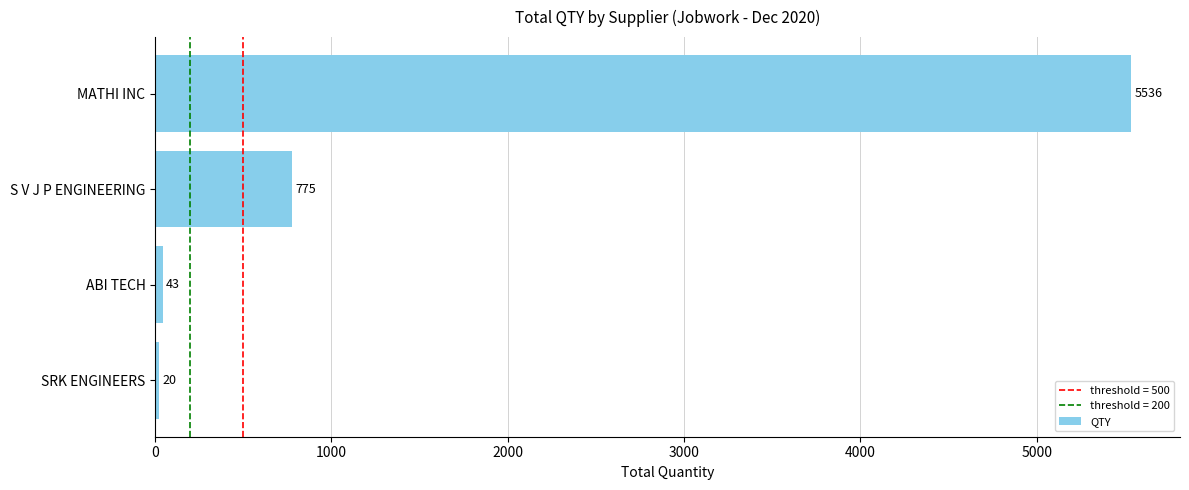

List the labels in order of value, smallest first.

SRK ENGINEERS, ABI TECH, S V J P ENGINEERING, MATHI INC